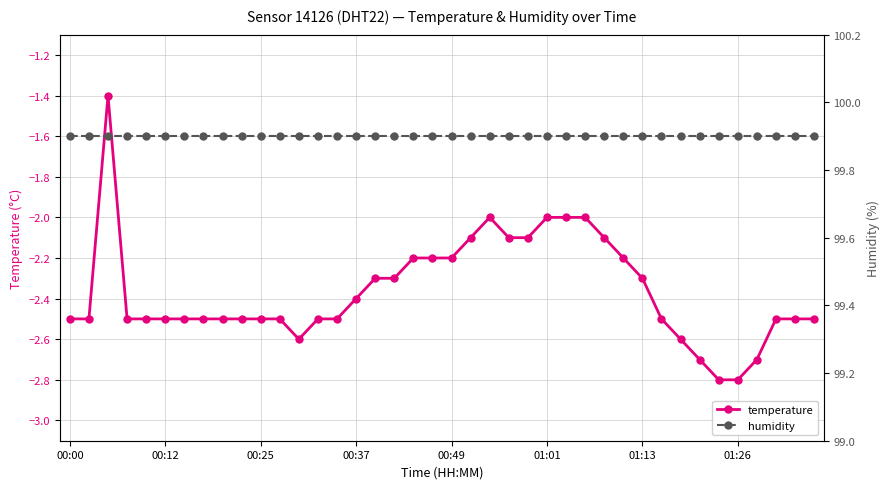

What is the minimum value for temperature?

-2.8